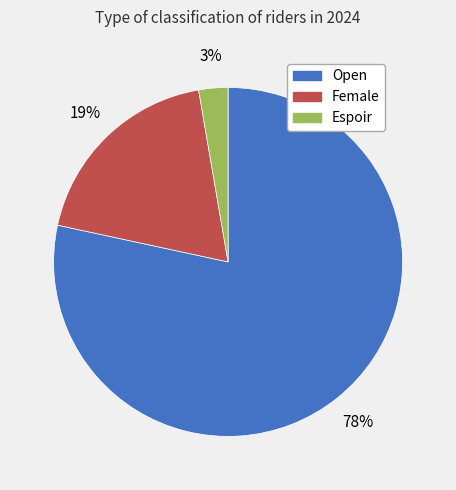

What percentage is the Espoir slice, to the nearest percent?

3%